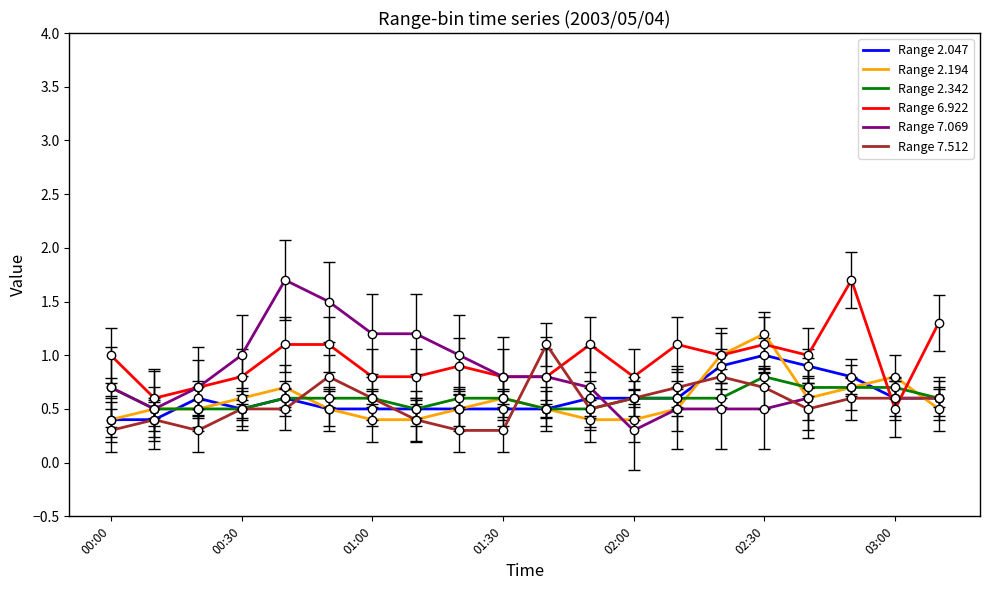

At how many categories does at least one series exceed 0?

20